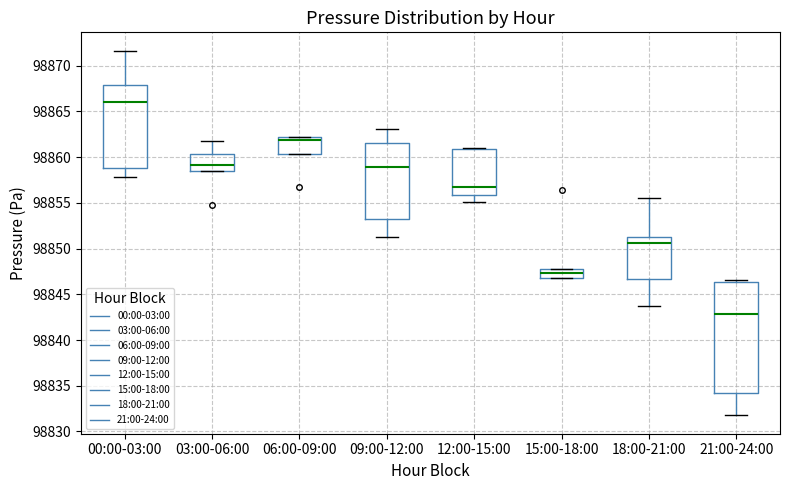

Comparing the boxes themselves (not the whiskers), which one is the tallest?

21:00-24:00